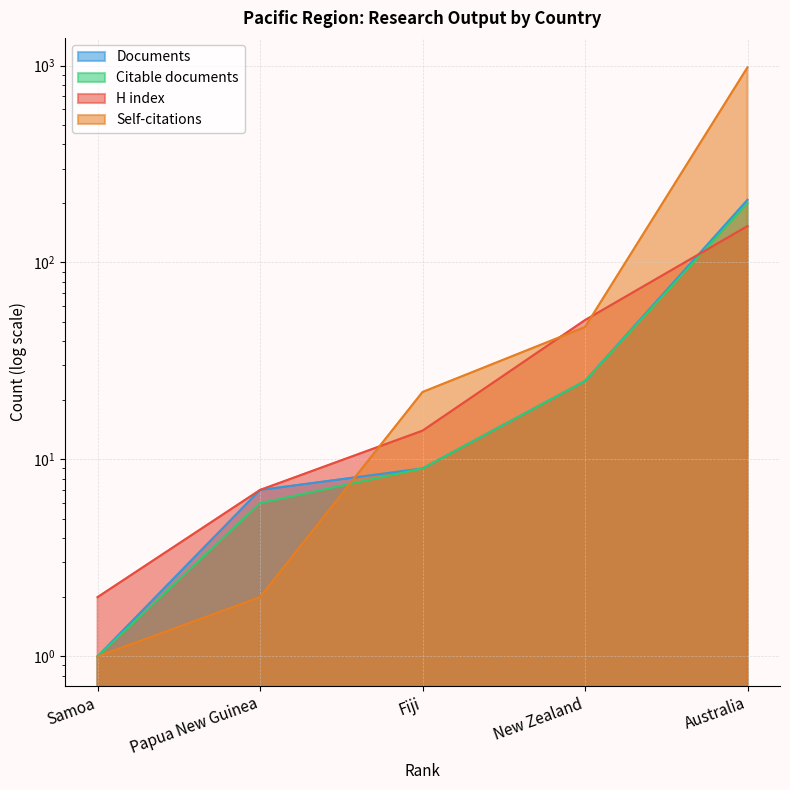

What is the average value of the Citable documents series?

48